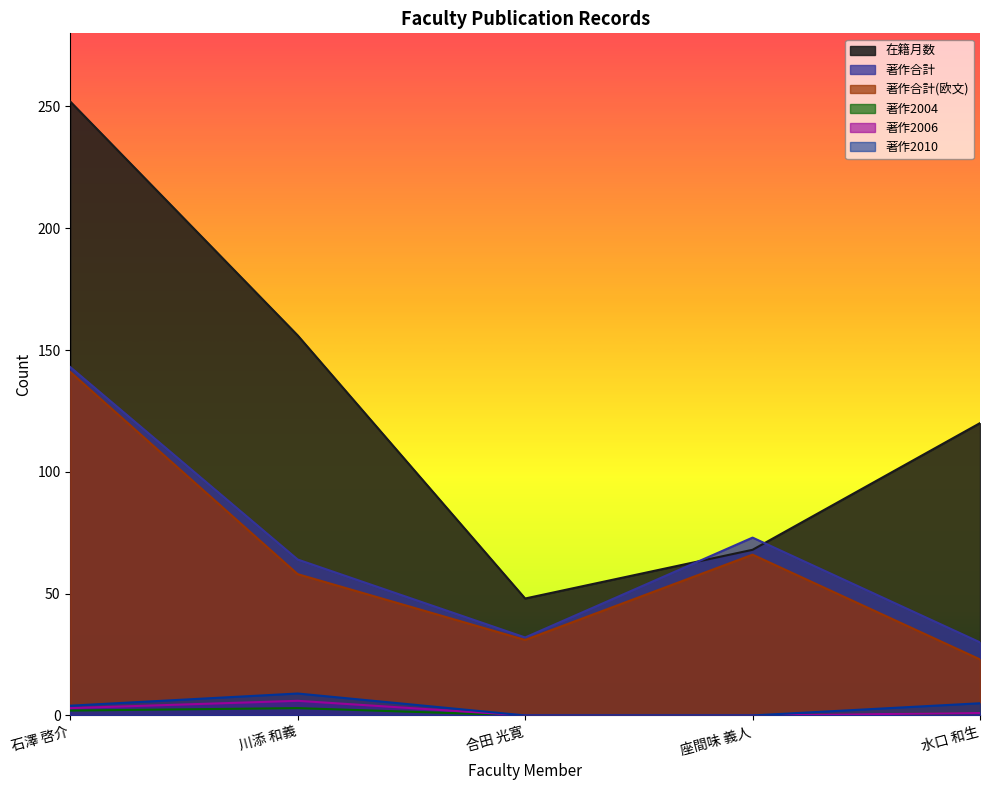

Which category has the lowest value across all series?

合田 光寛